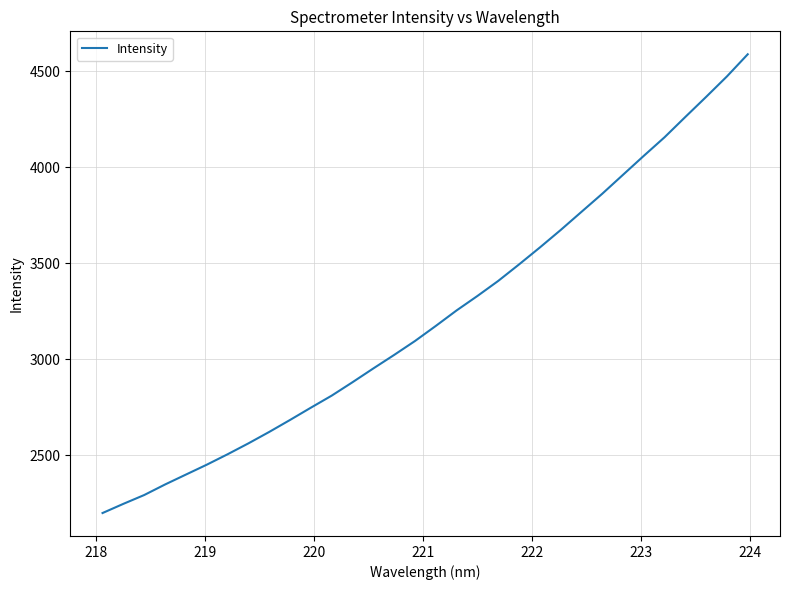

What is the difference between the maximum and minimum values?

2388.4